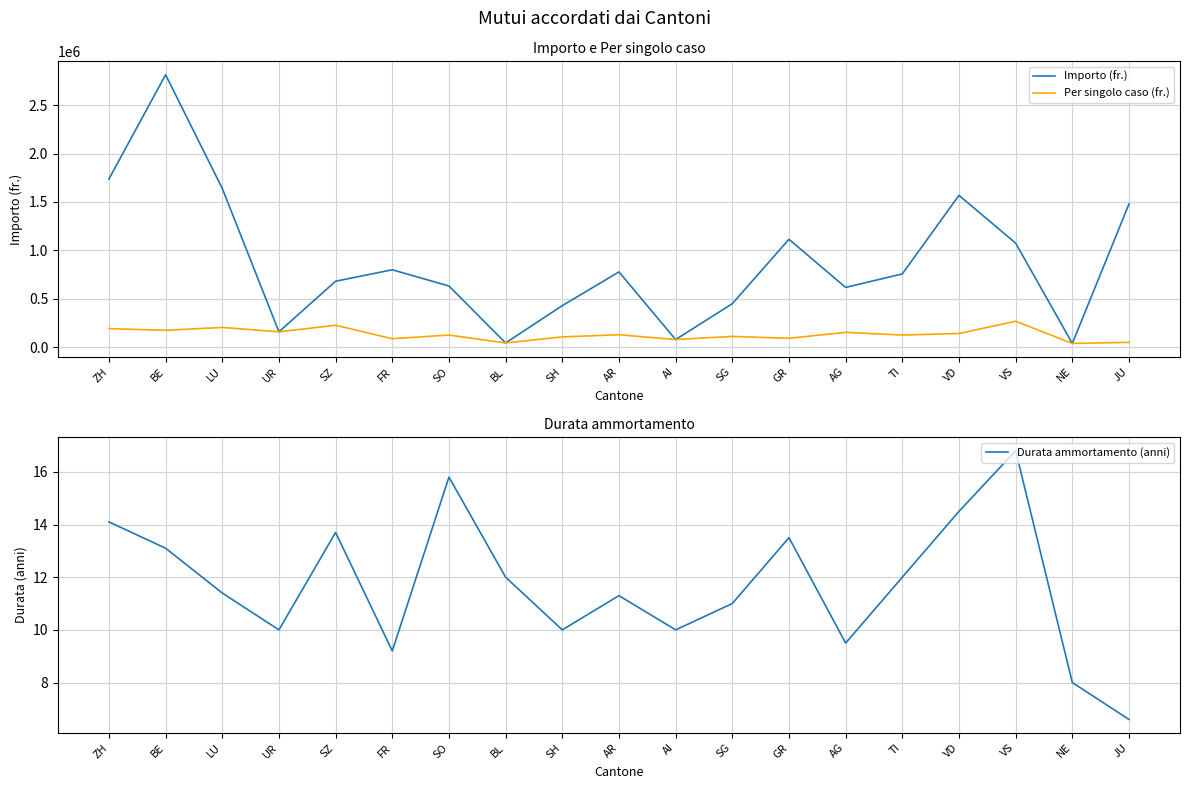

What is the sum of all Importo (fr.) values?

16899768